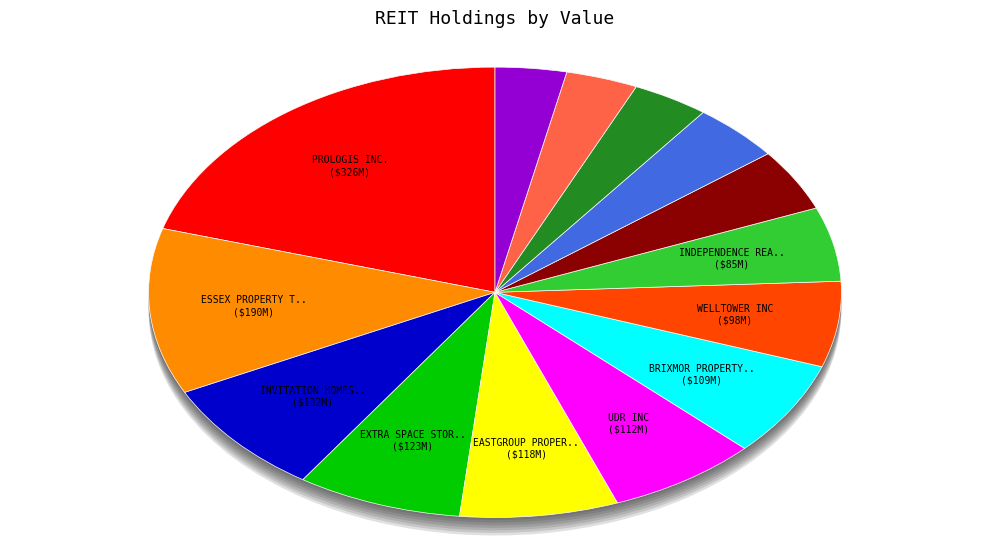

How many segments does this pie chart have?

14